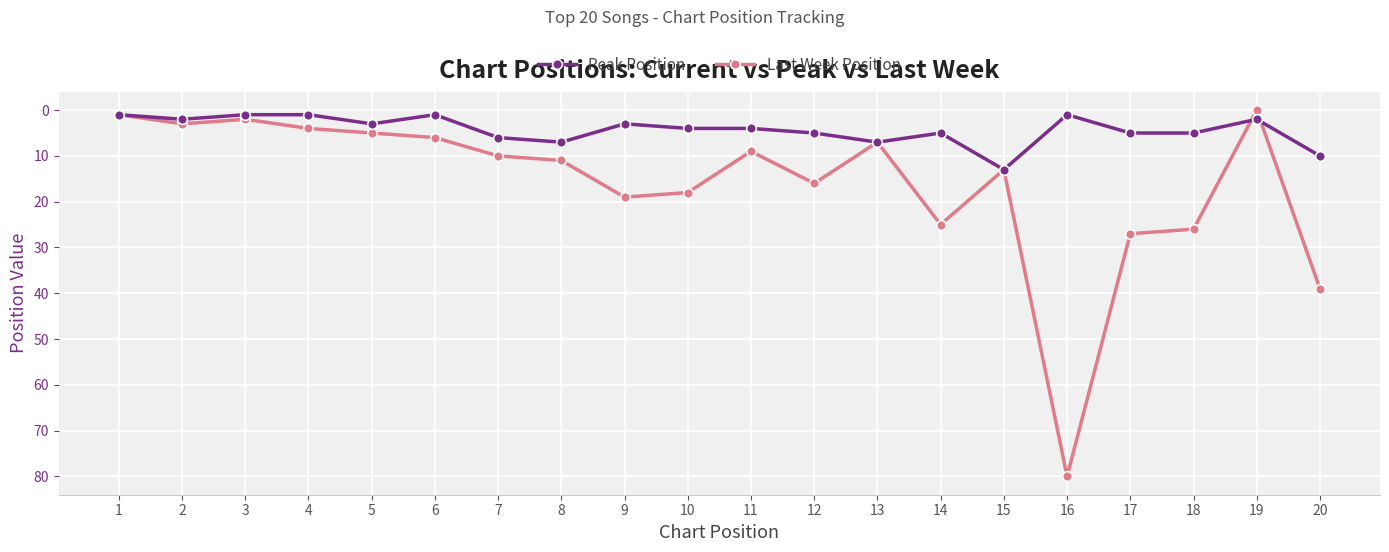

True or false: Last Week Position has more than 2 interior local peaks.

True